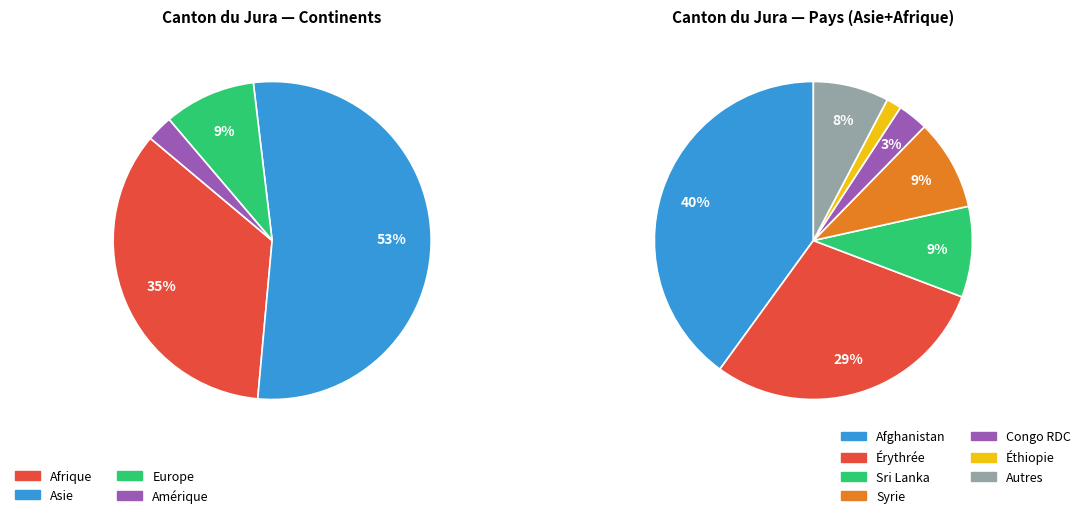

Which slice is the largest?

Asie